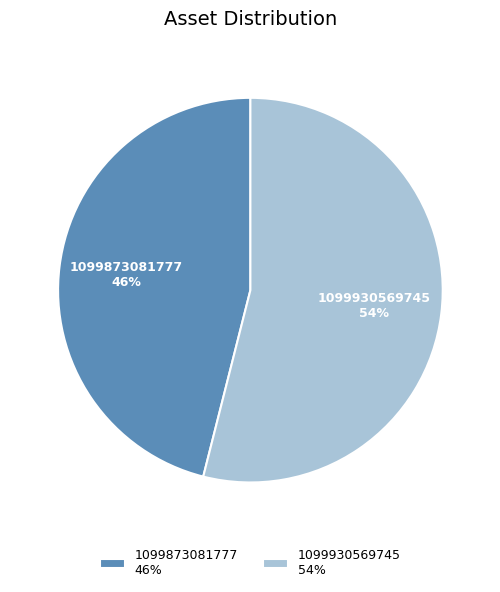

To the nearest percent, what is the difference between the 1099873081777 and 1099930569745 slice percentages?

8%